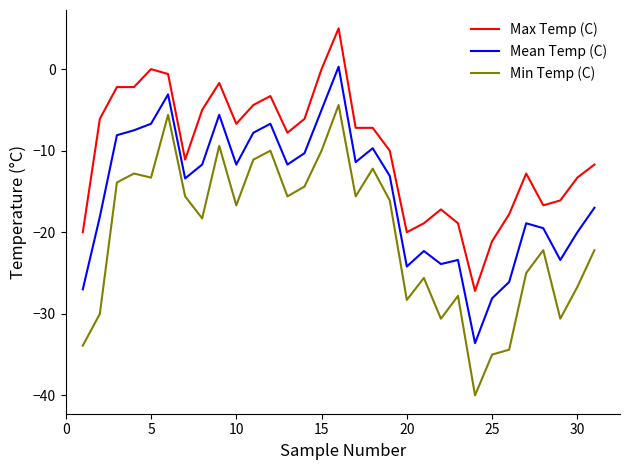

In Min Temp (C), how many points are higher than both neighbors (excluding endpoints)?

9